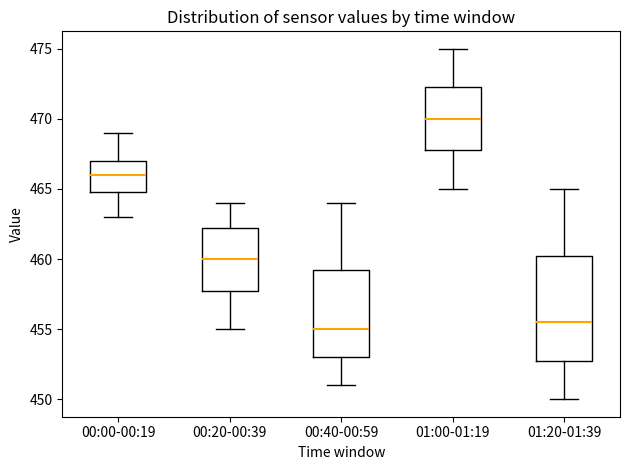

Where is the lower edge of the box for 00:20-00:39 on the y-axis? The values are not printed on the chart, so give them approximately, as read against the axis.

458.0